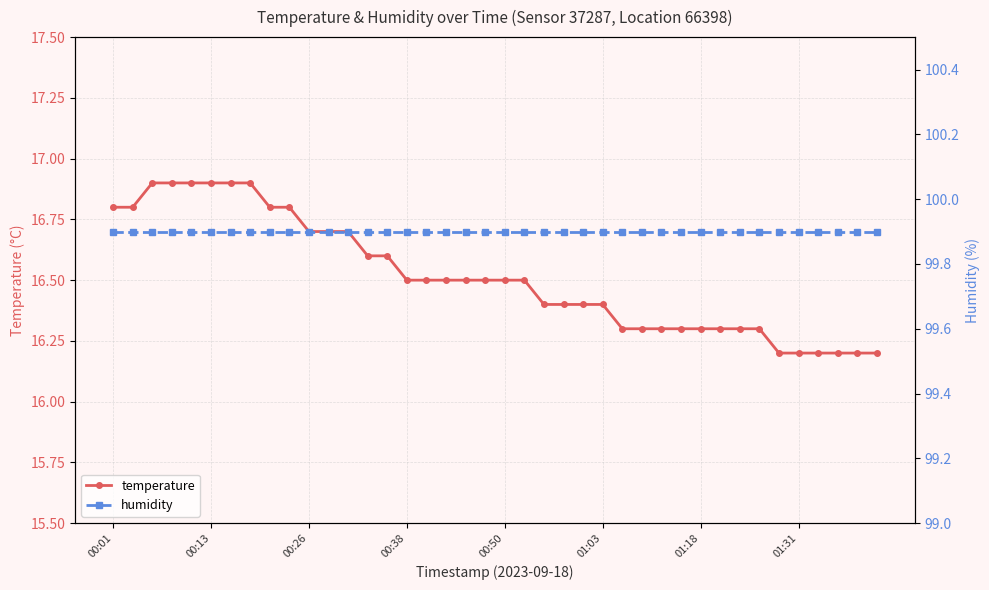

The temperature series shows 16.7 at 00:26. True or false?

True